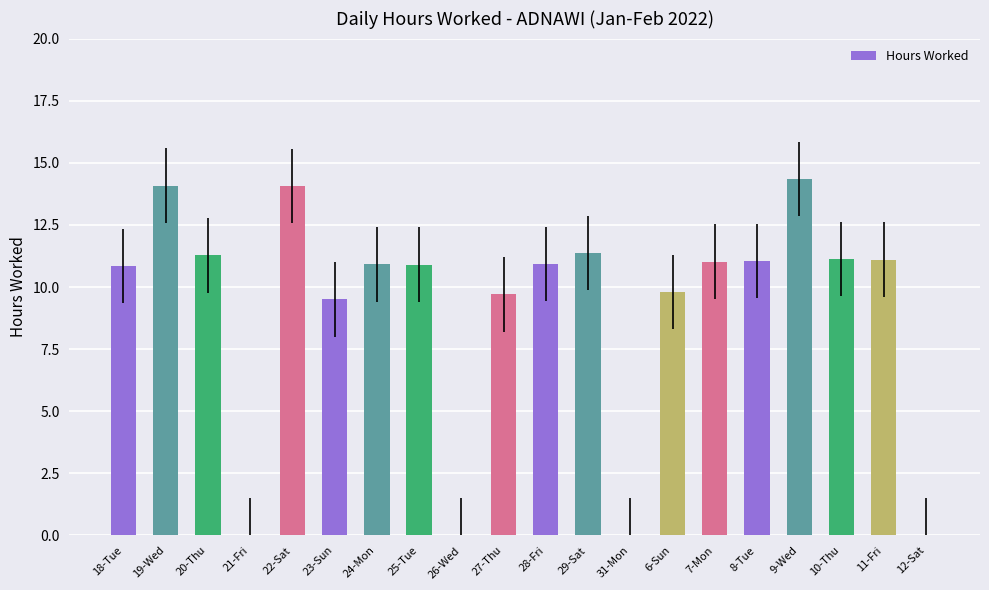

Where does the data first go above 10?

18-Tue